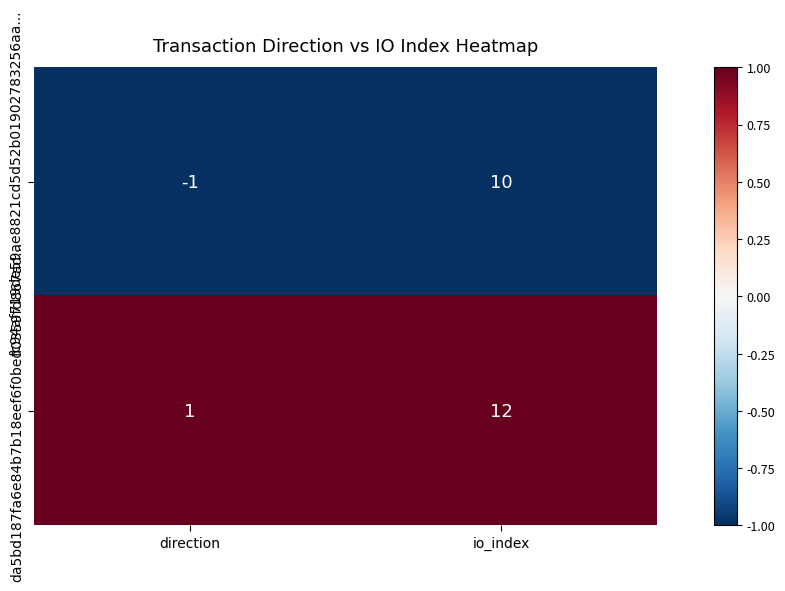

True or false: fc94af719de59ae8821cd5d52b01902783256aa... has a value of -1 at direction.

True